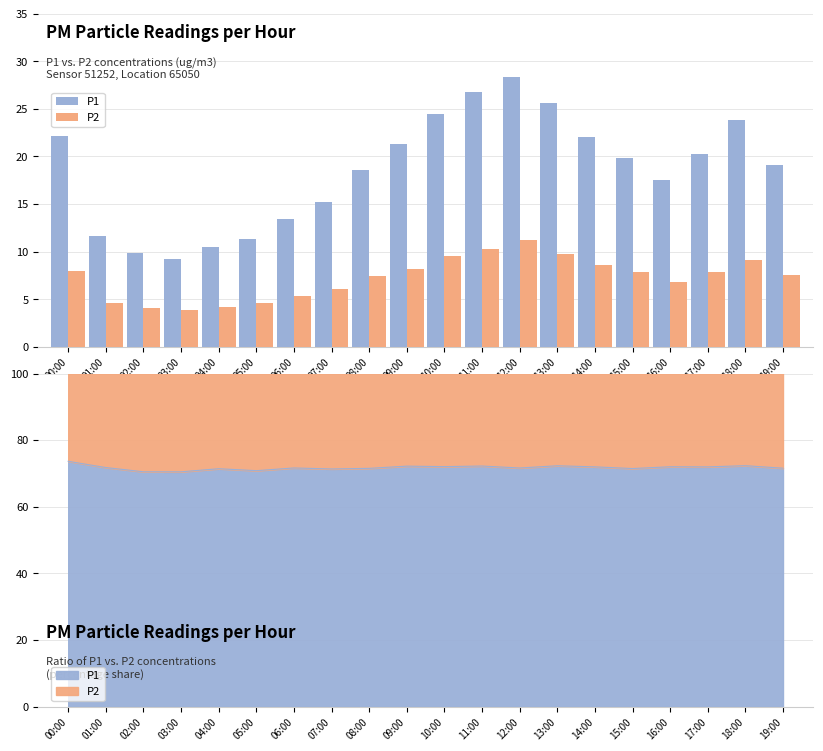

What is the difference between the maximum and second lowest values in the P2 series?

7.1